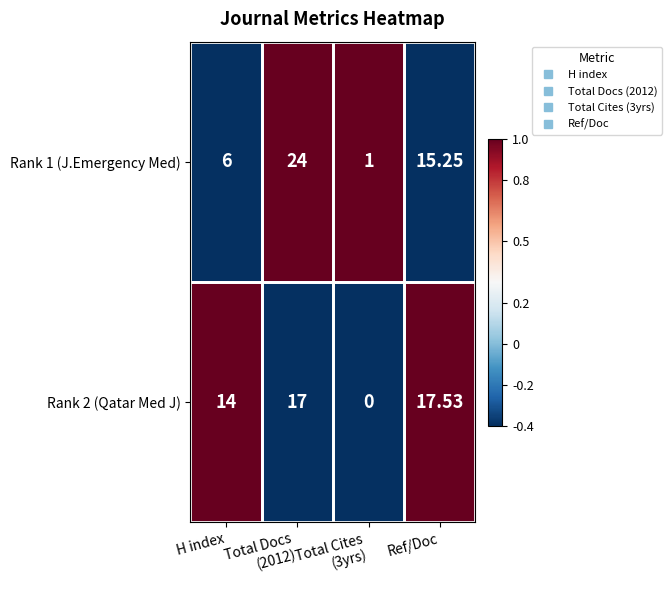

At which category is the sum across all series the highest?

Total Docs
(2012)